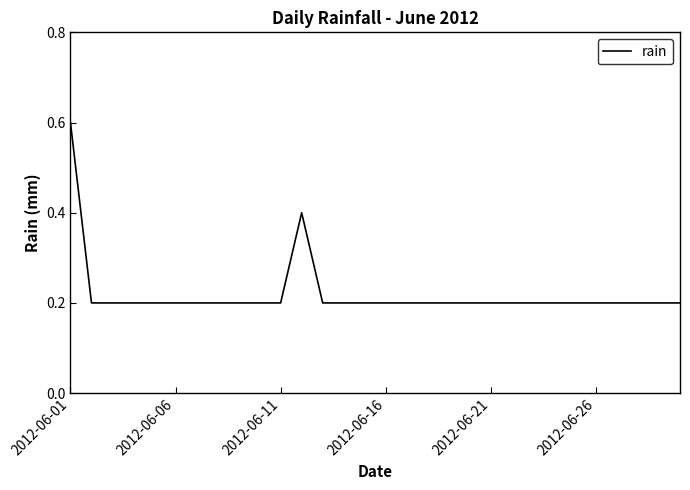

What is the difference between the maximum and minimum values?

0.4